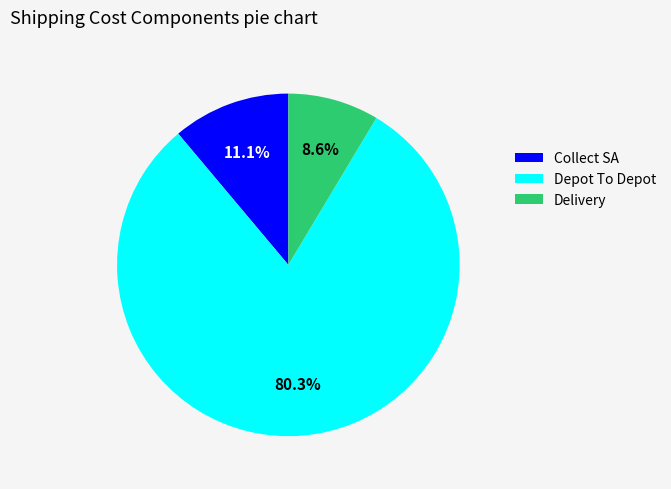

Which slice is the largest?

Depot To Depot